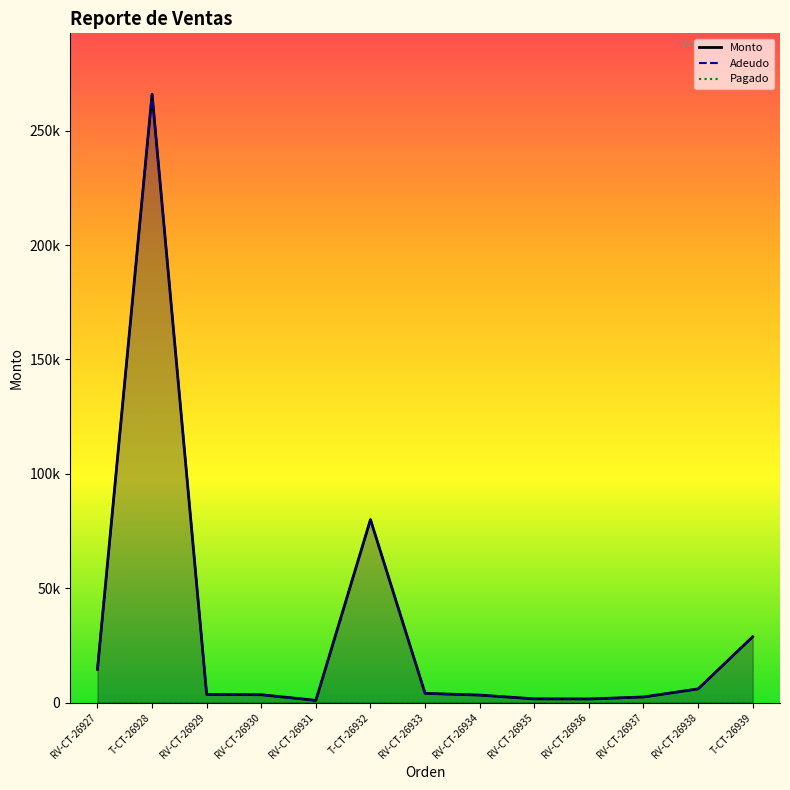

What is the difference between the Monto values at RV-CT-26933 and T-CT-26939?

24750